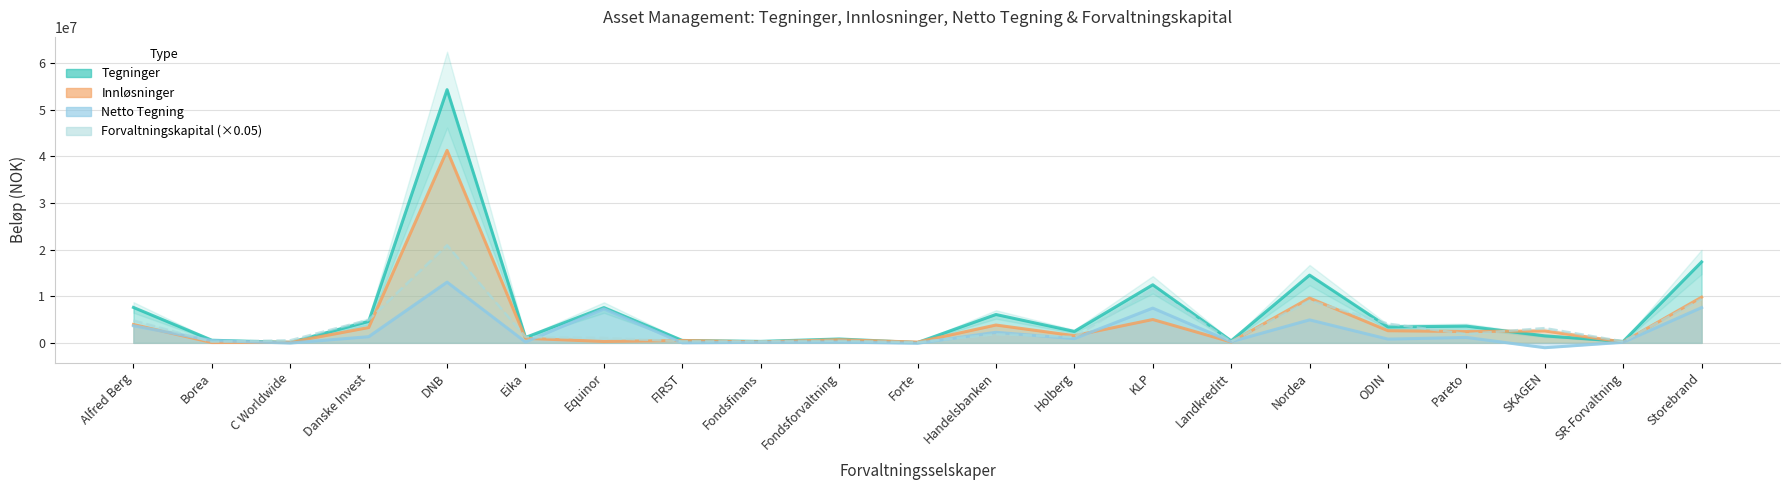

What is the smallest value displayed?

-1050690.0